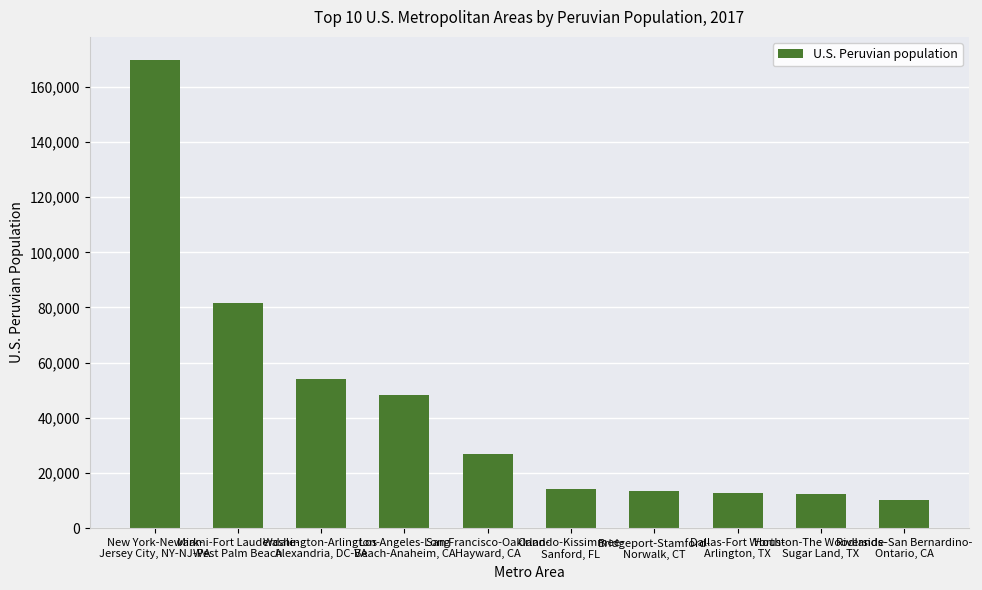

What is the average value?

44350